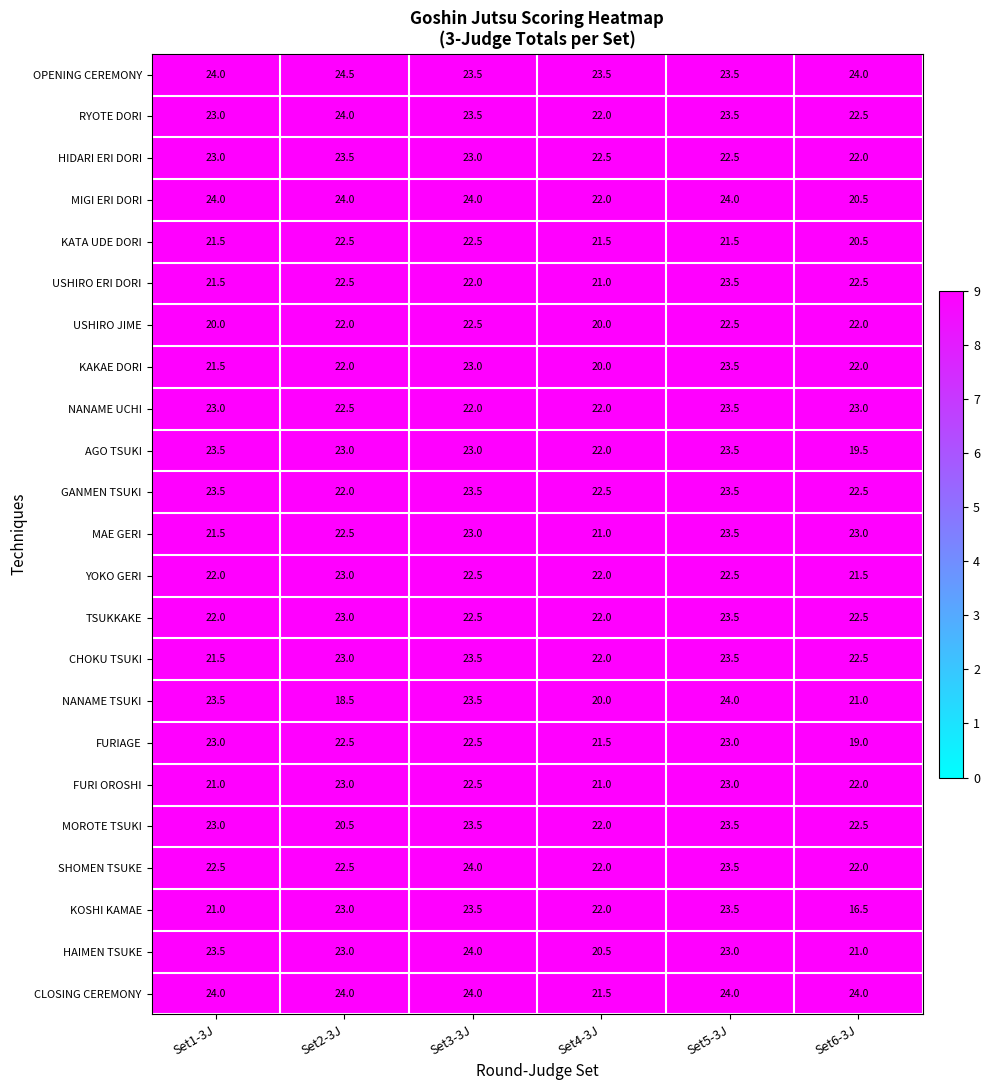

Which series has the largest range (max minus min)?

KOSHI KAMAE